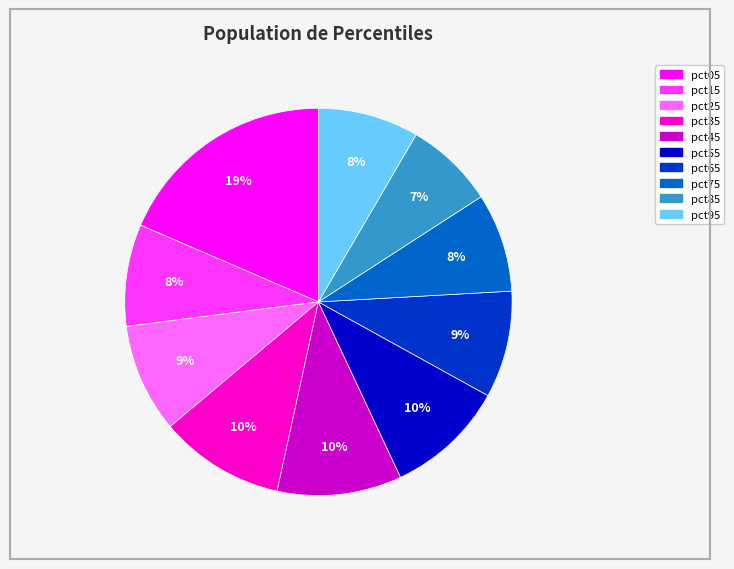

Is the sum of pct55 and pct35 greater than half?

No